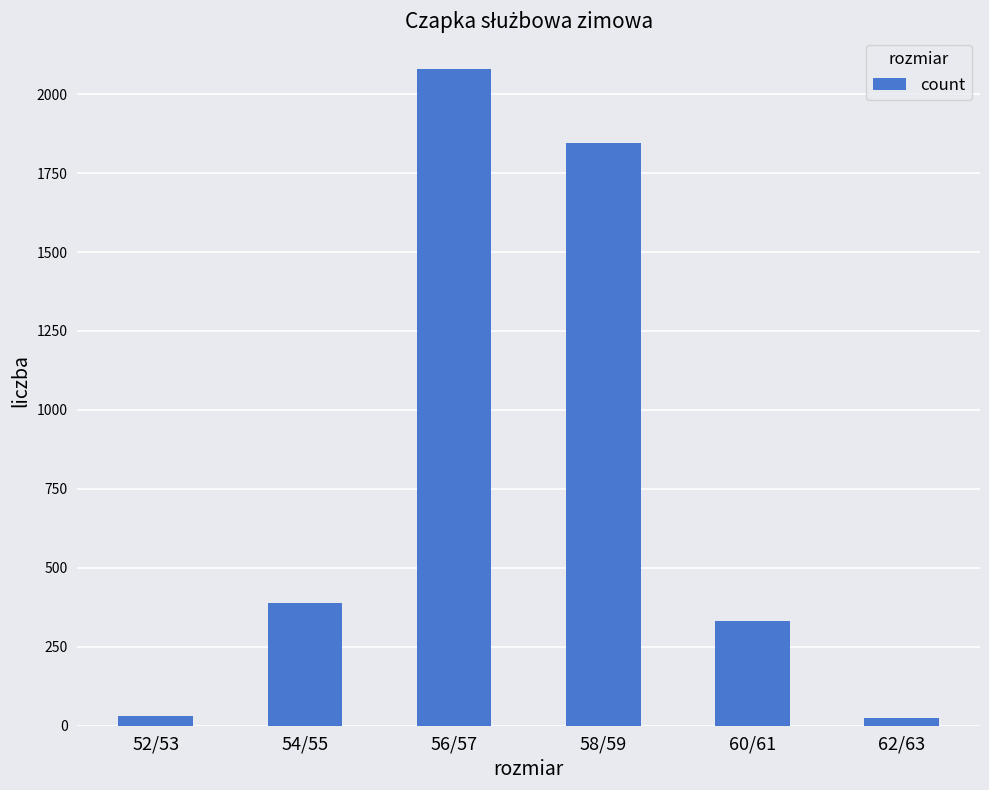

What is the difference between the values at 60/61 and 58/59?

1513